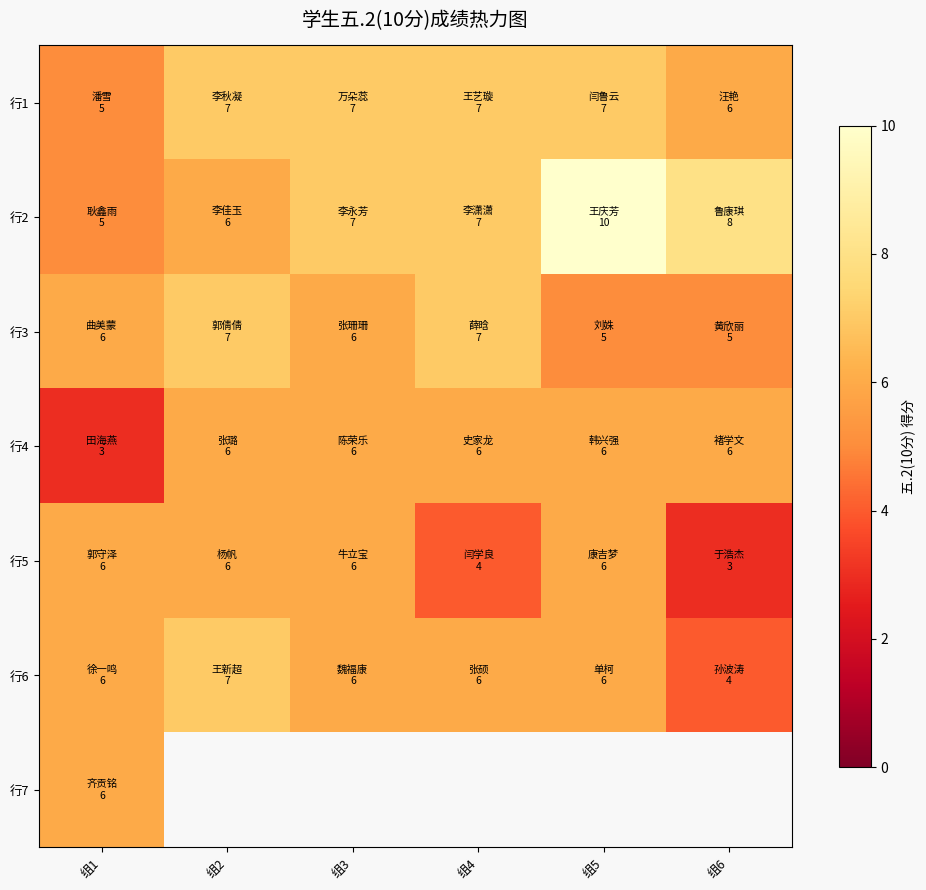

At 组5, list the series in order from smallest to largest.

行3, 行4, 行5, 行6, 行1, 行2, 行7